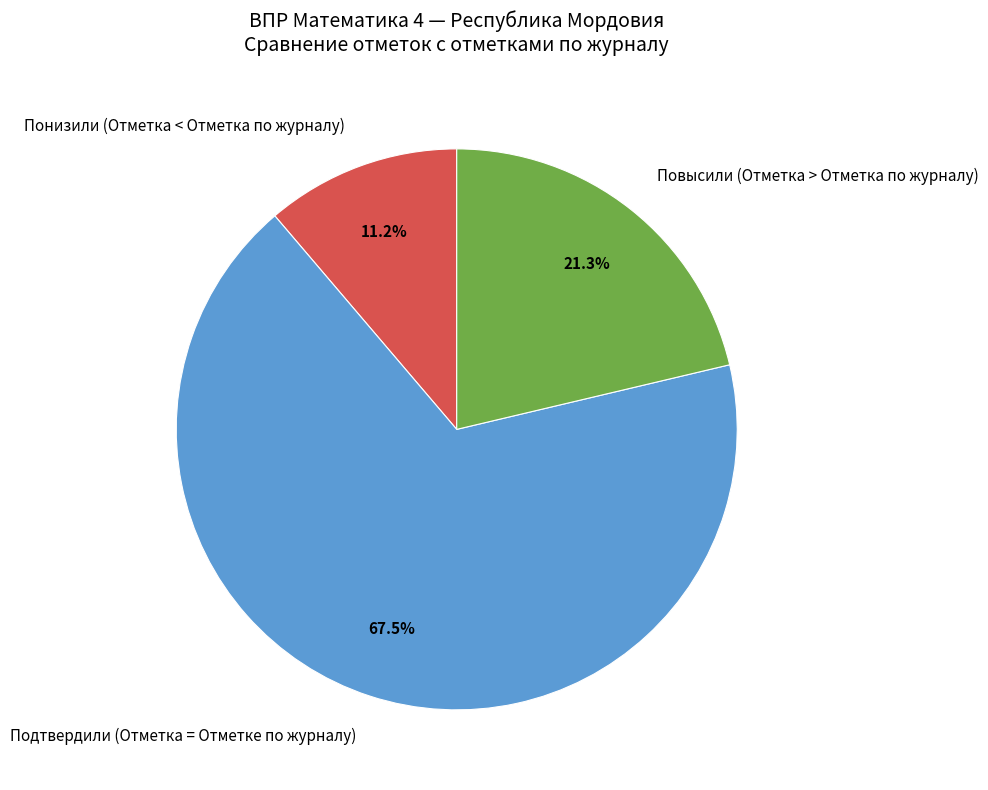

To the nearest percent, what is the difference between the largest and smallest slice percentages?

56%